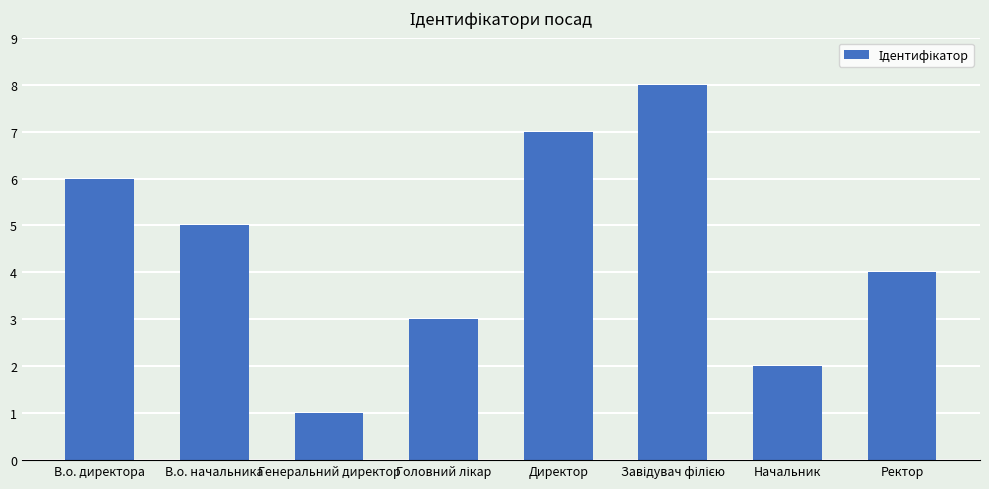

The chart shows a value of 2 at Генеральний директор. True or false?

False